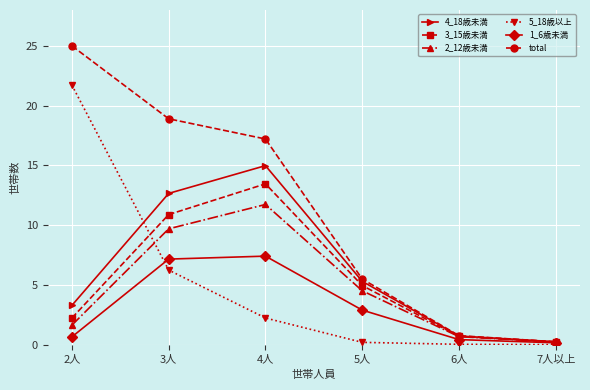

List the labels in order of 4_18歳未満 value, largest first.

4人, 3人, 5人, 2人, 6人, 7人以上